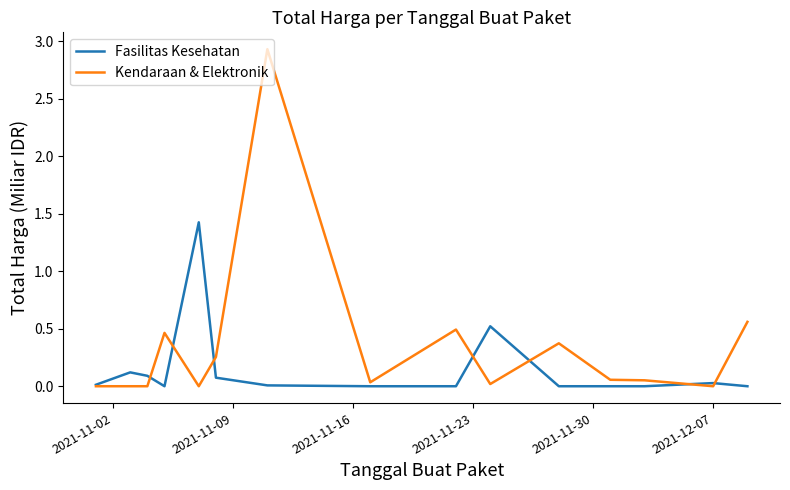

Which series has the largest range (max minus min)?

Kendaraan & Elektronik